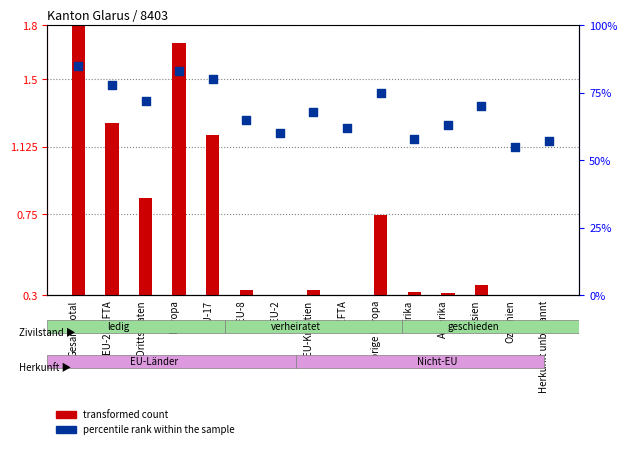

Which series reaches the maximum Y coordinate?

percentile rank within the sample